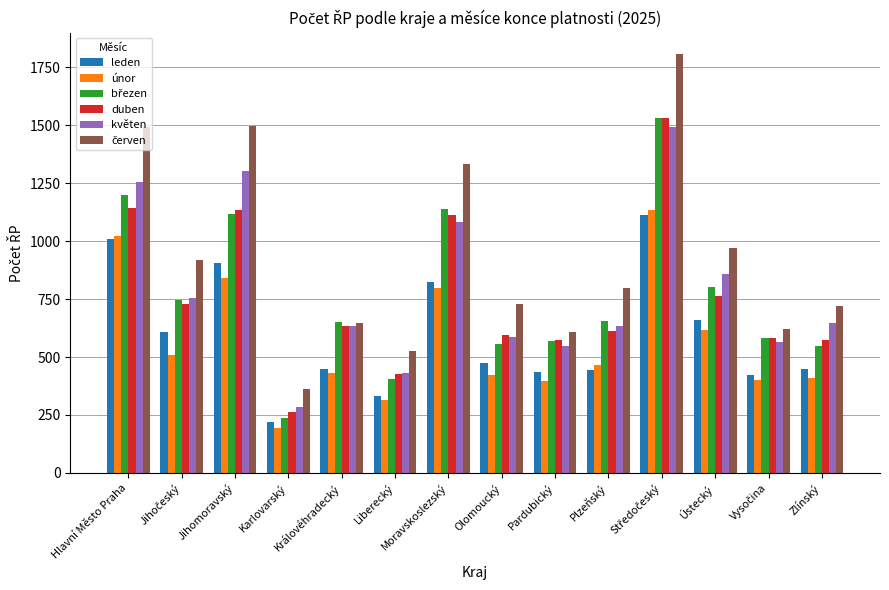

What is the difference between the highest and lowest values at Liberecký?

211